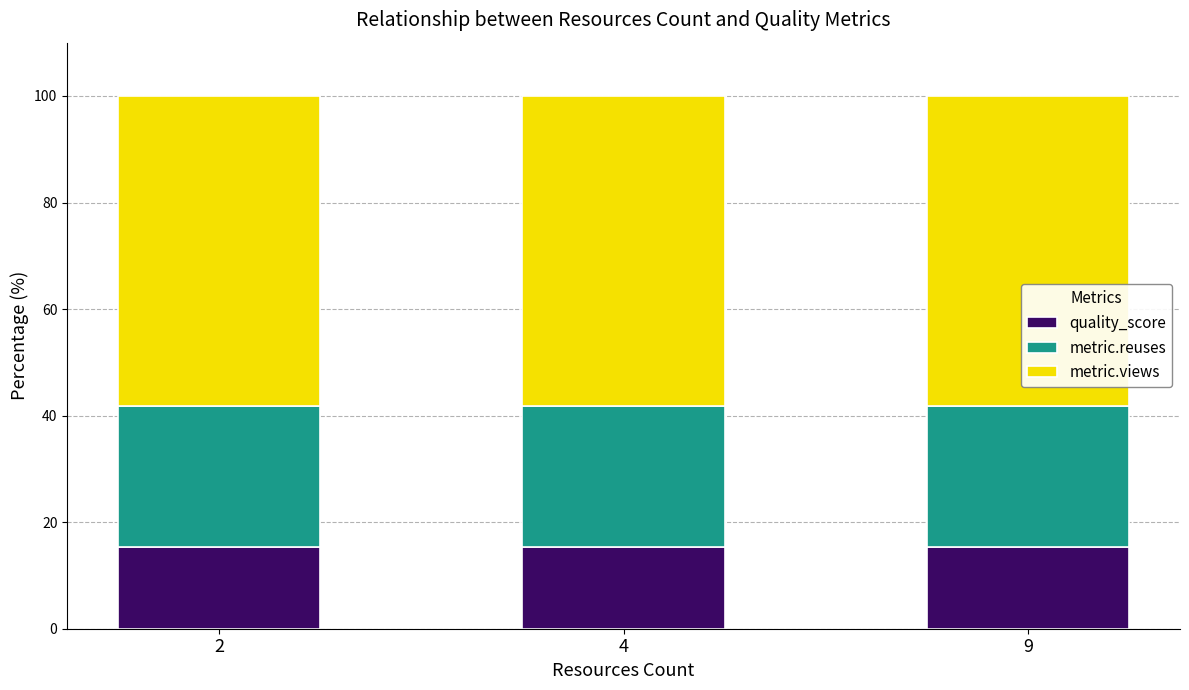

What is the minimum value for quality_score?

15.4